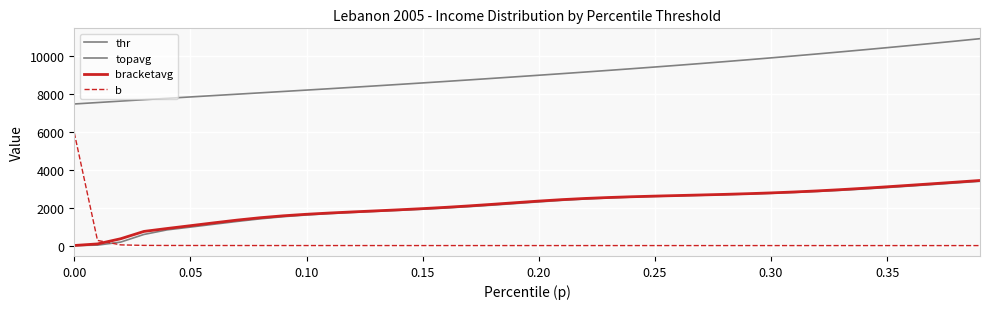

True or false: bracketavg and thr intersect in this chart.

False